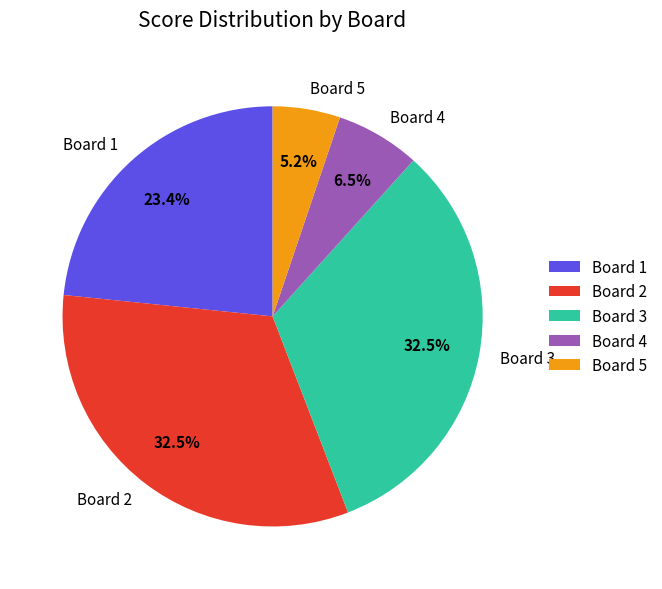

Count the number of slices in the pie.

5